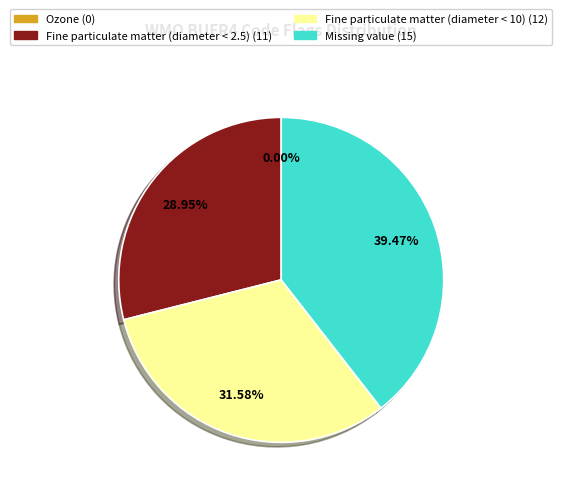

Is the sum of Fine particulate matter (diameter < 2.5) and Ozone greater than half?

No